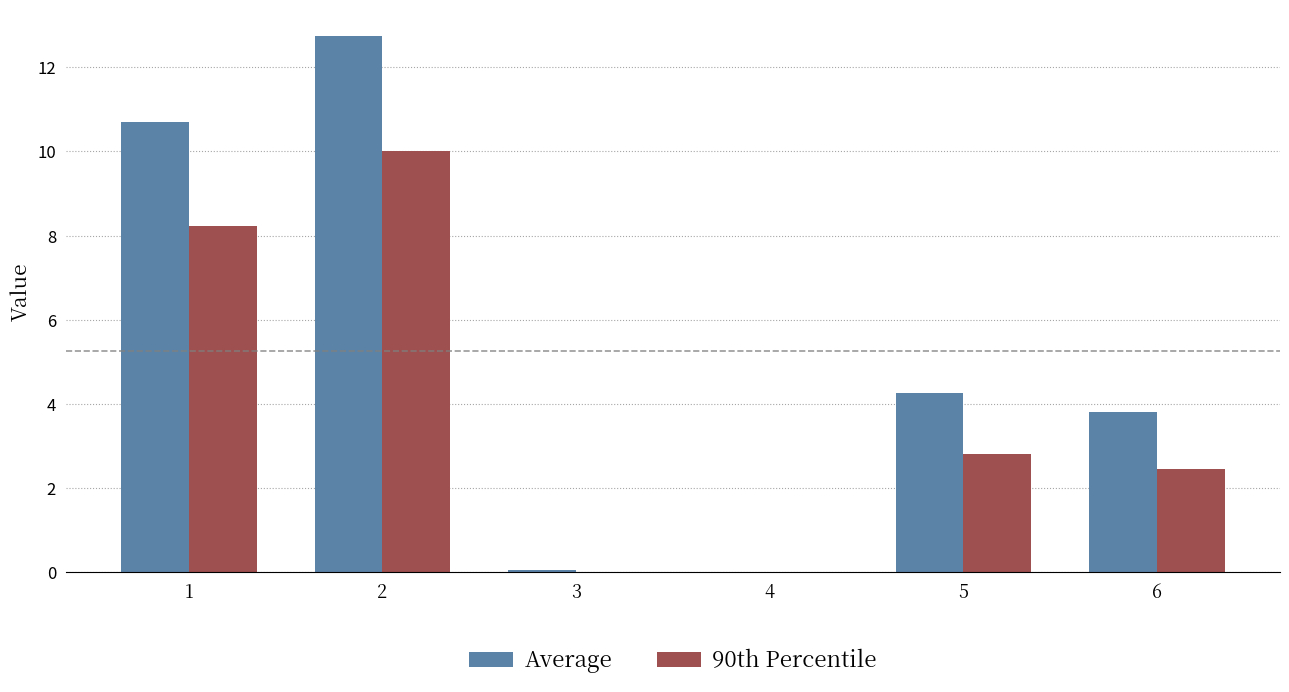

What is the greatest value displayed?

12.7